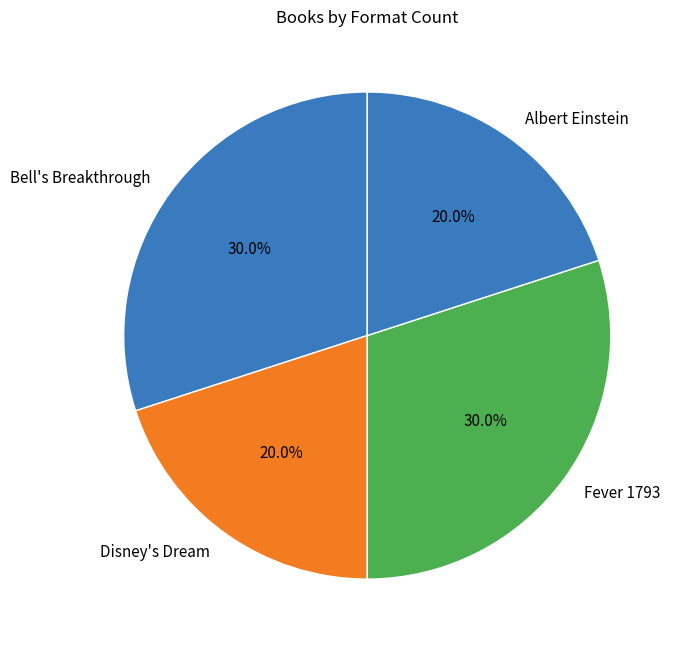

Approximately how many times larger is the value at Disney's Dream compared to Albert Einstein?

1.0